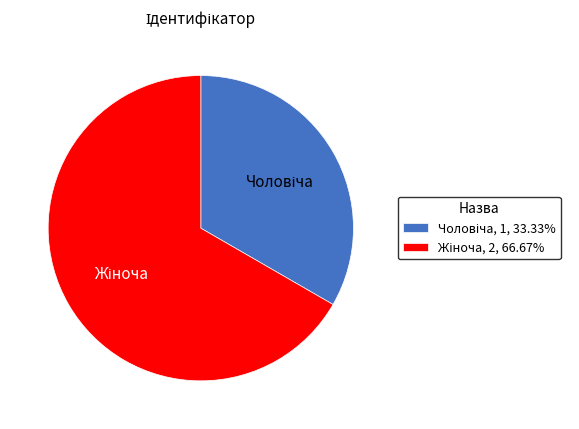

Does any single category account for the majority?

Yes